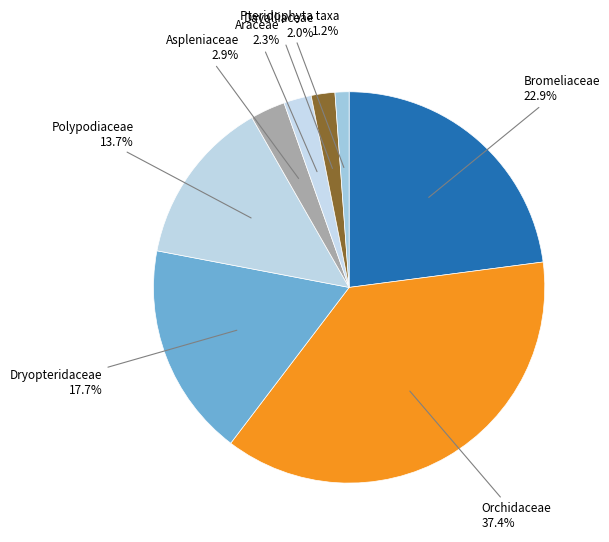

Count the number of slices in the pie.

8